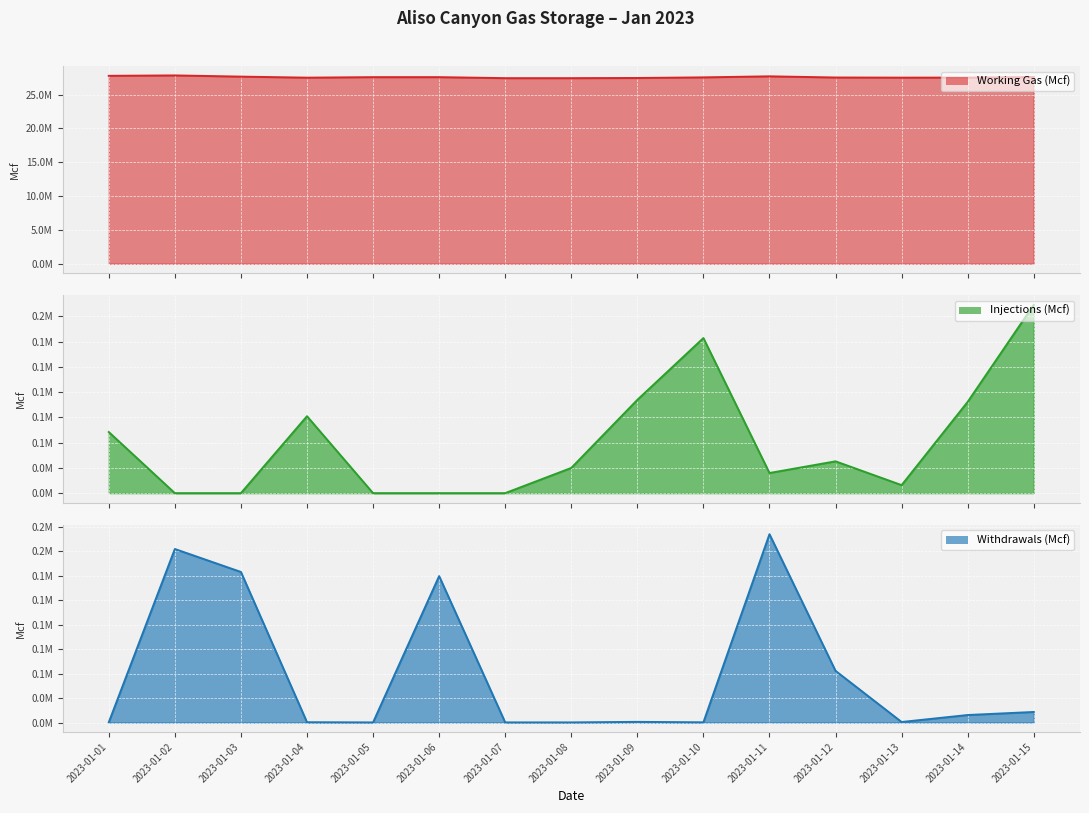

Which series changed the most between 2023-01-02 and 2023-01-14?

Working Gas (Mcf) line